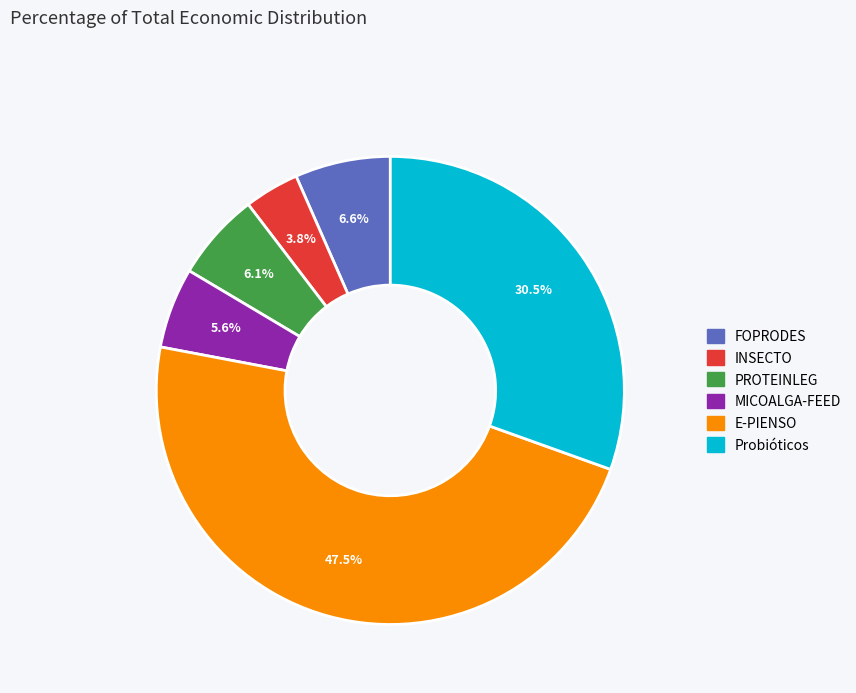

What is the ratio of the value at E-PIENSO to the value at FOPRODES?

7.2